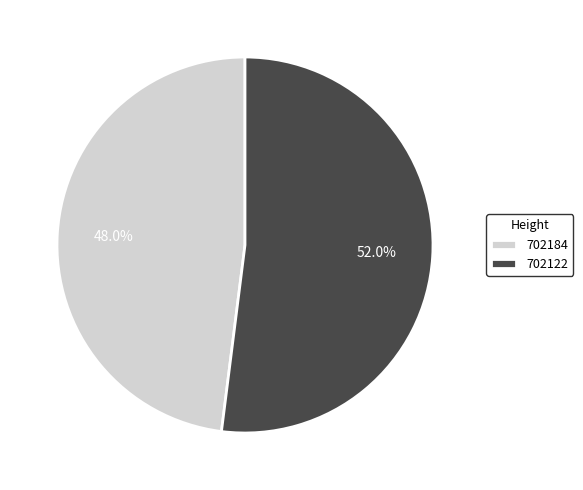

The 702184 slice represents 48% of the pie. True or false?

True